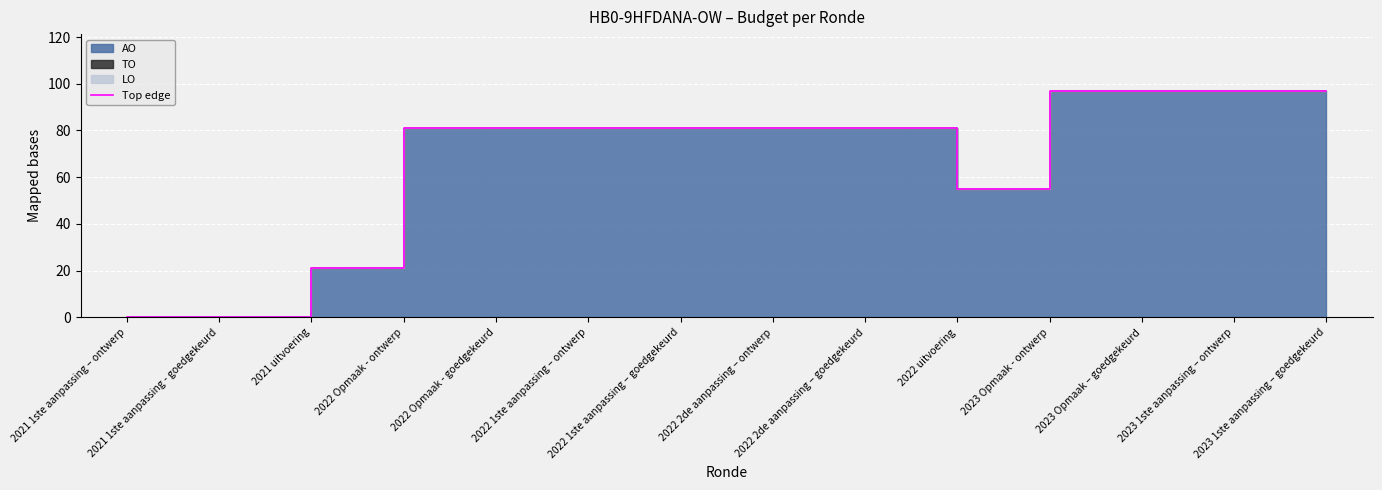

What is the label of the 2nd point from the left?

2021 1ste aanpassing - goedgekeurd